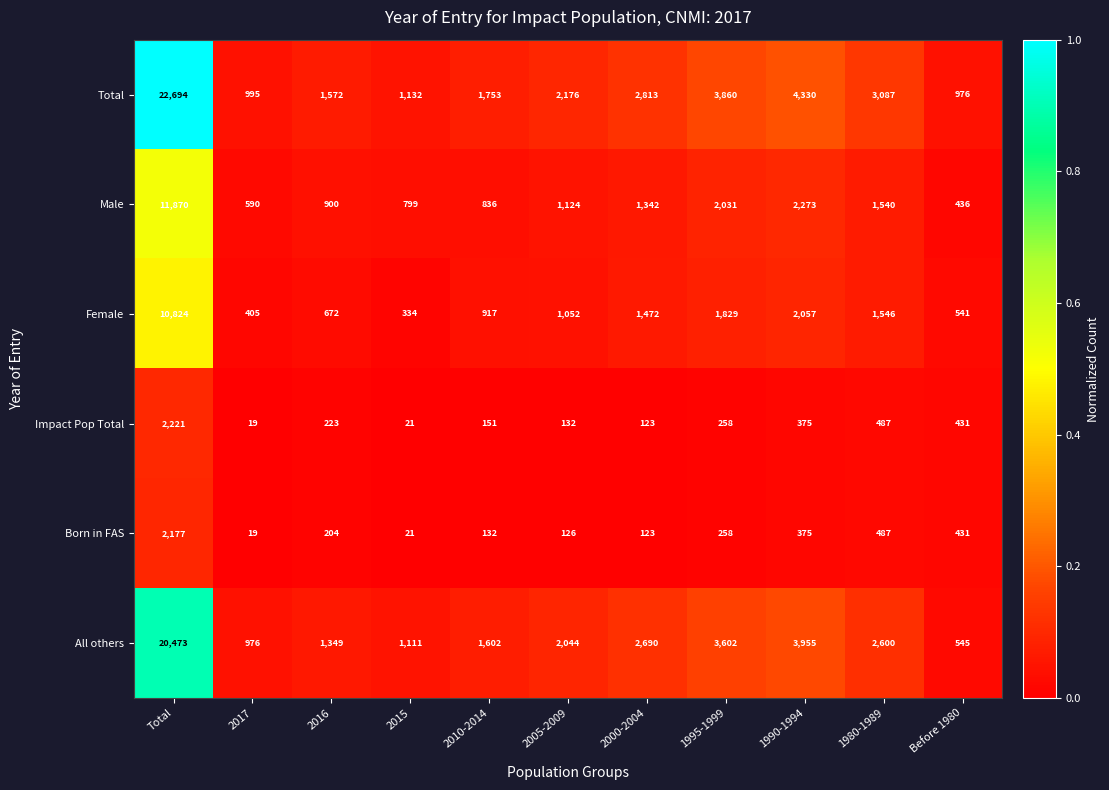

What is the sum of the Impact Pop Total values at 2000-2004 and 1990-1994?

498